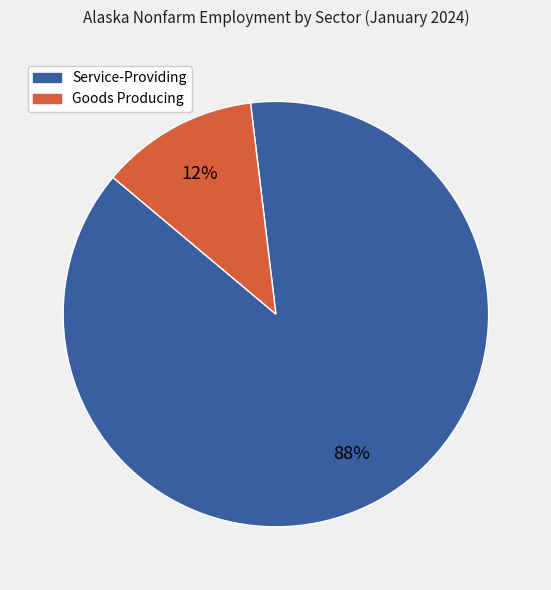

Which has a higher value, Goods Producing or Service-Providing?

Service-Providing